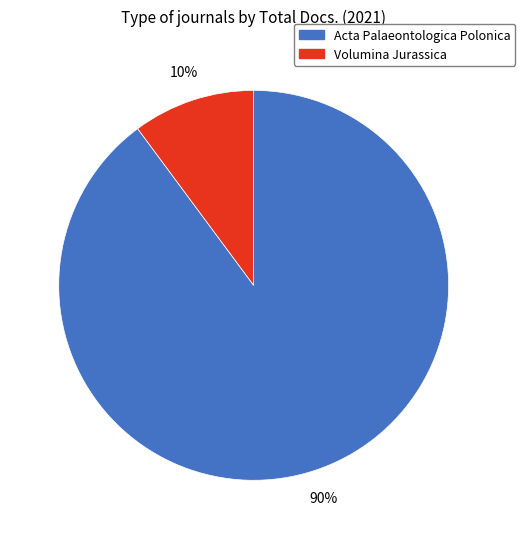

Which has a higher value, Acta Palaeontologica Polonica or Volumina Jurassica?

Acta Palaeontologica Polonica